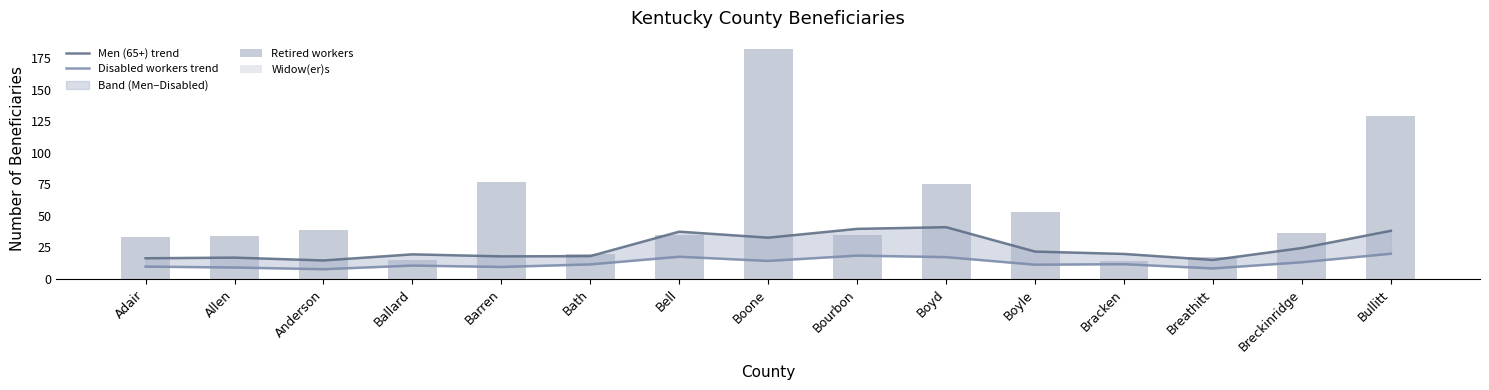

Which has a higher value, Bourbon or Allen?

Bourbon